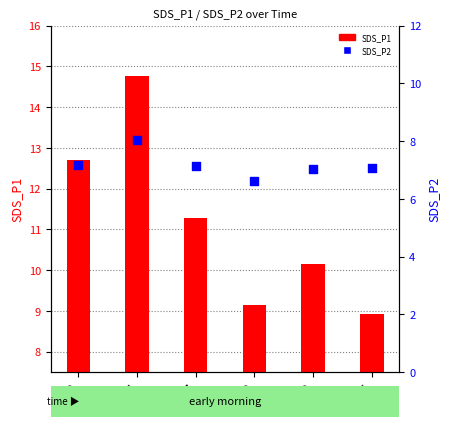

At which category is the sum across all series the highest?

00:04